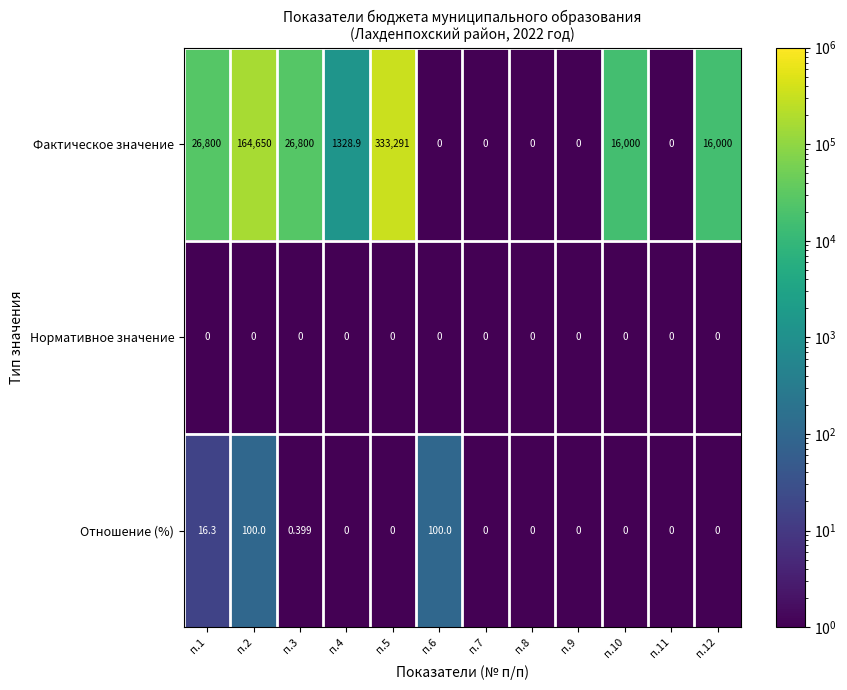

Rank the series at п.1 from lowest to highest value.

Нормативное значение, Отношение (%), Фактическое значение